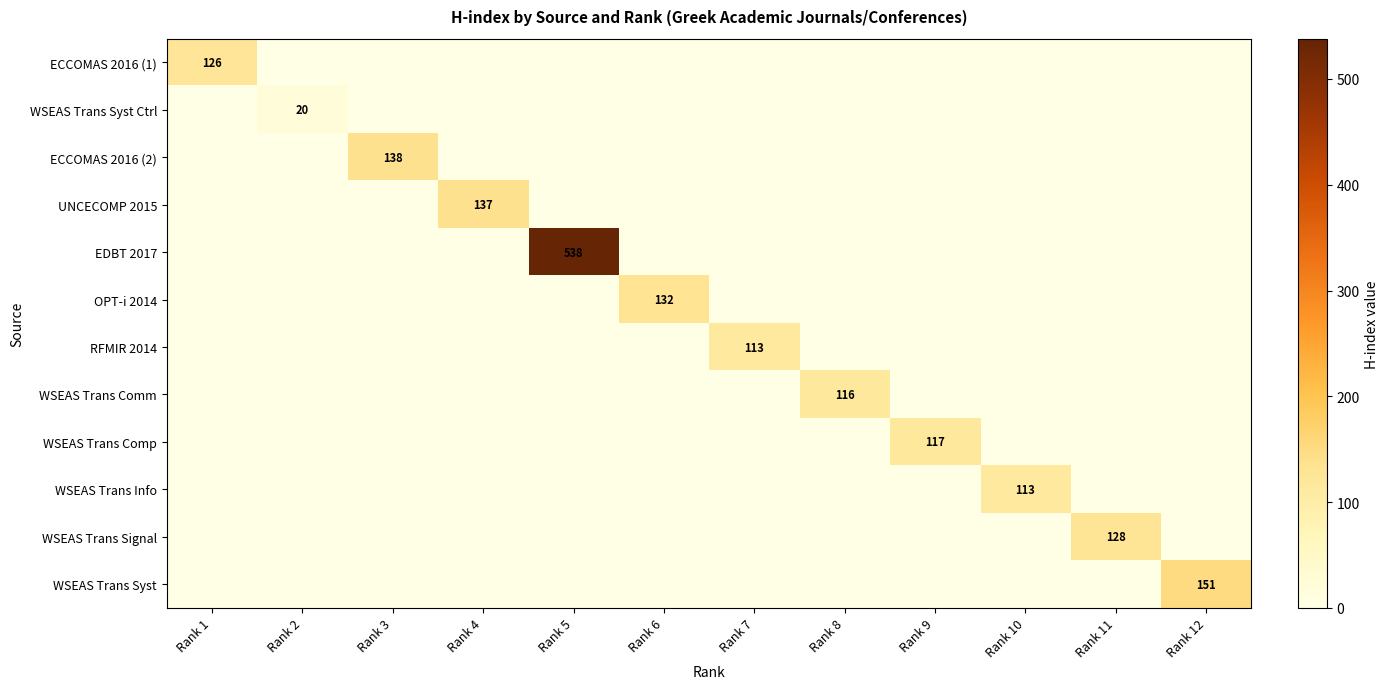

Is it true that WSEAS Trans Info equals 113 at Rank 10?

True